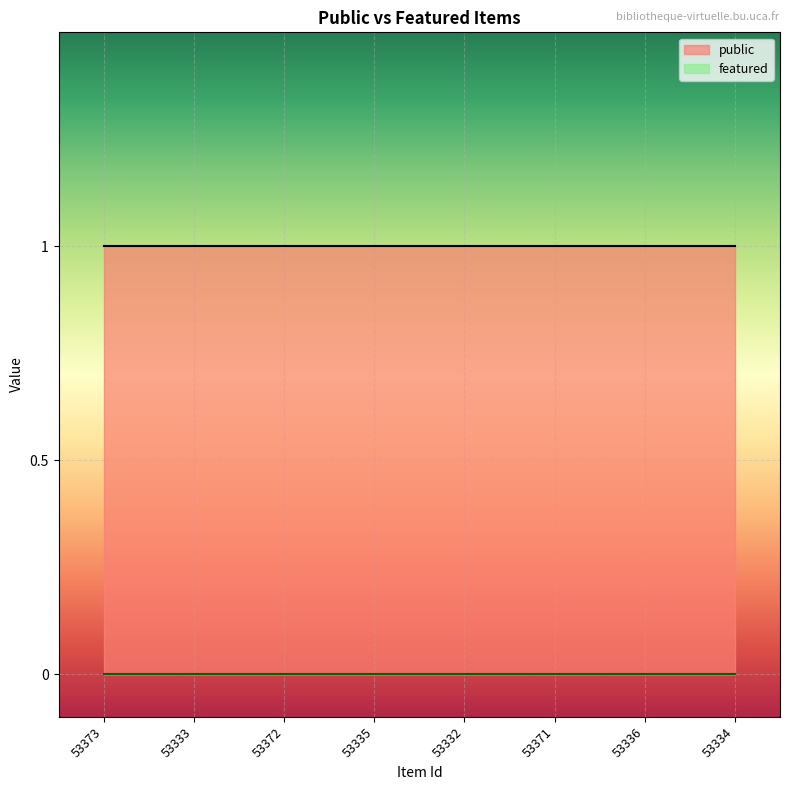

Reading right to left, what are all the values shown in this chart?

public: 1	1	1	1	1	1	1	1
featured: 0	0	0	0	0	0	0	0